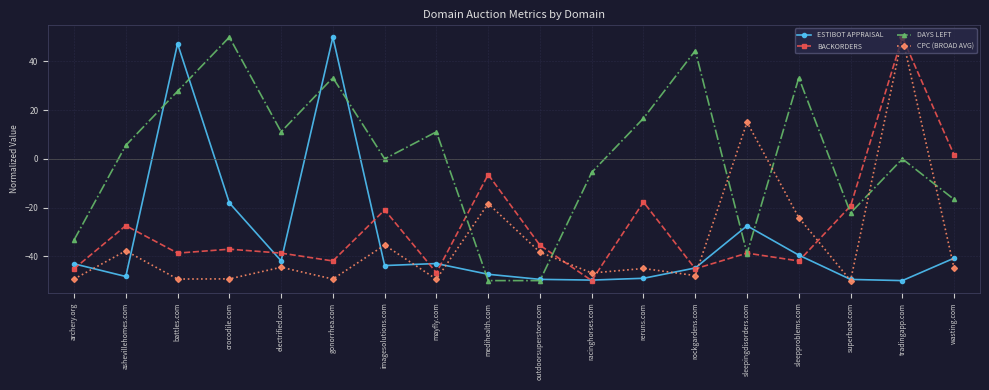

True or false: BACKORDERS and DAYS LEFT intersect in this chart.

True